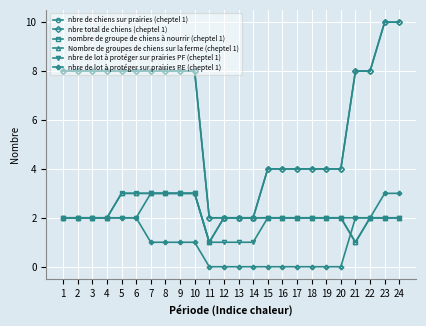

List the labels in order of nombre de groupe de chiens à nourrir (cheptel 1) value, smallest first.

11, 21, 1, 2, 3, 4, 12, 13, 14, 15, 16, 17, 18, 19, 20, 22, 23, 24, 5, 6, 7, 8, 9, 10